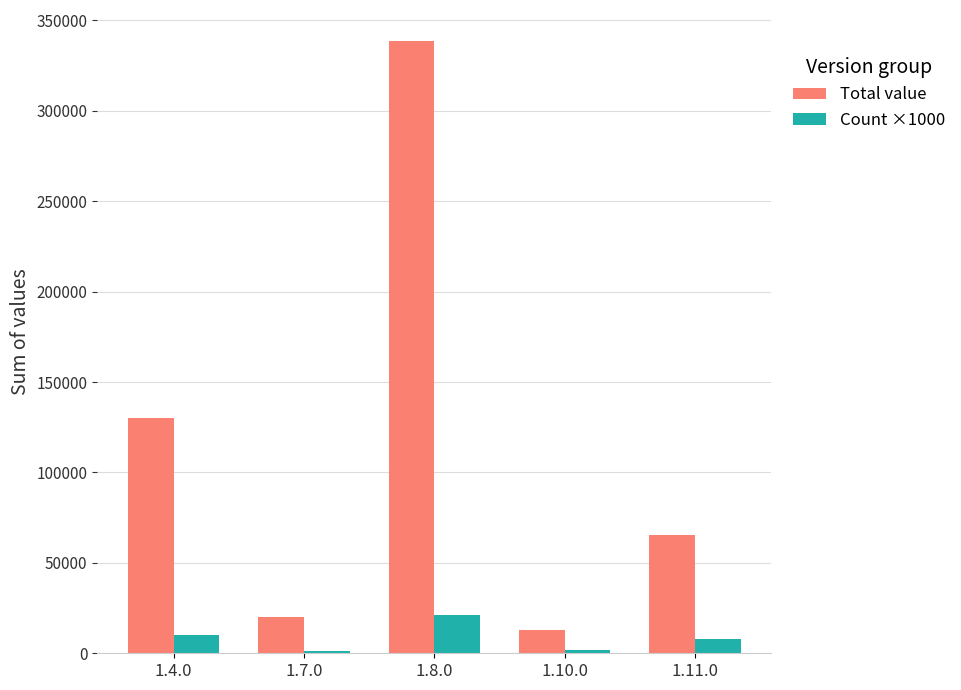

Does the chart contain stacked bars?

No